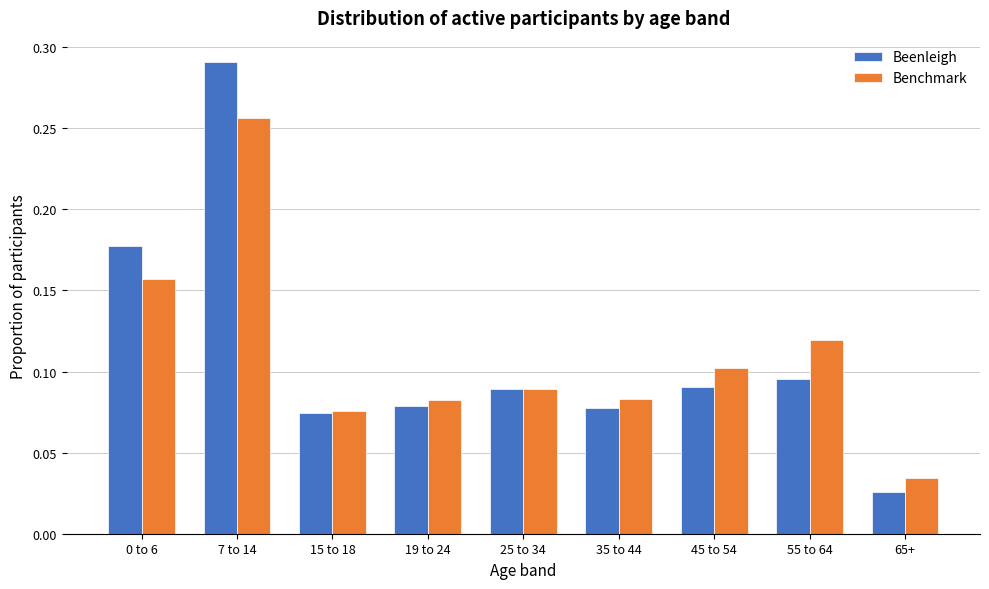

At which label is Beenleigh closest to 0?

65+